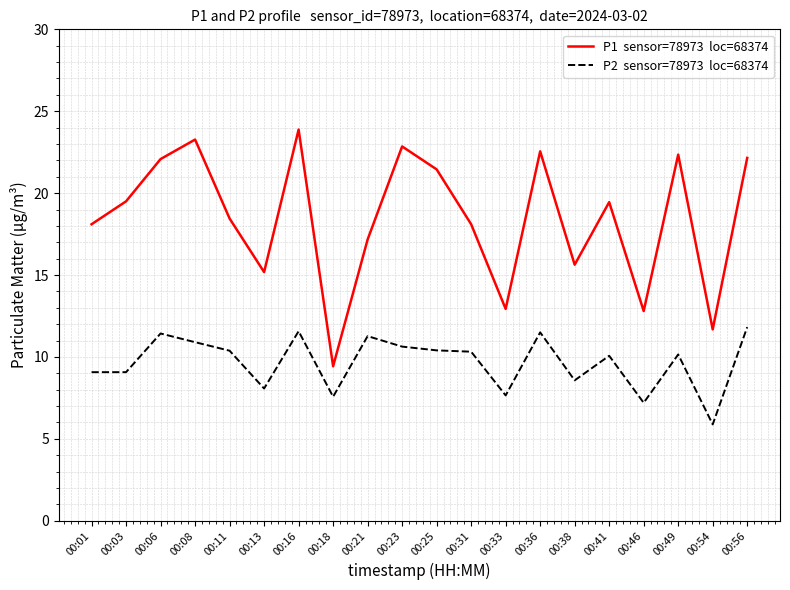

What is the maximum value shown in the chart?

23.9